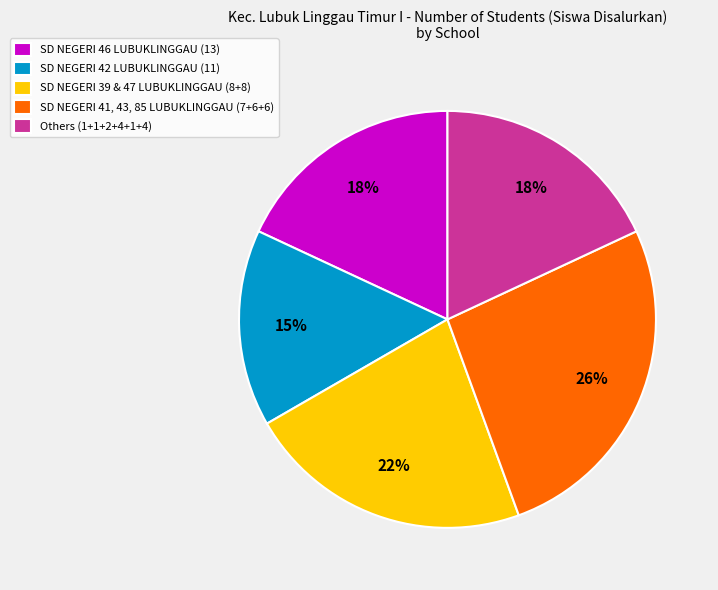

How many segments does this pie chart have?

5